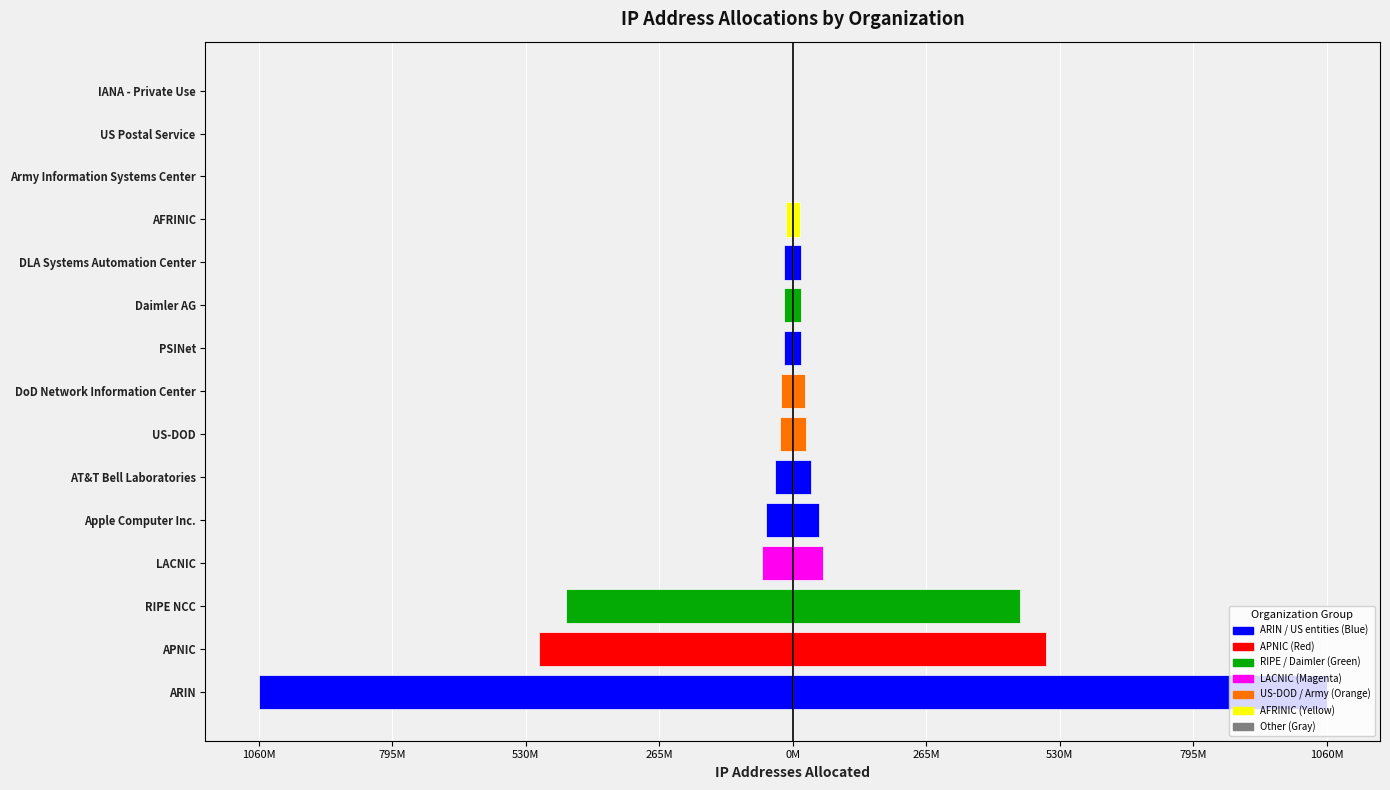

Are the bars horizontal?

Yes